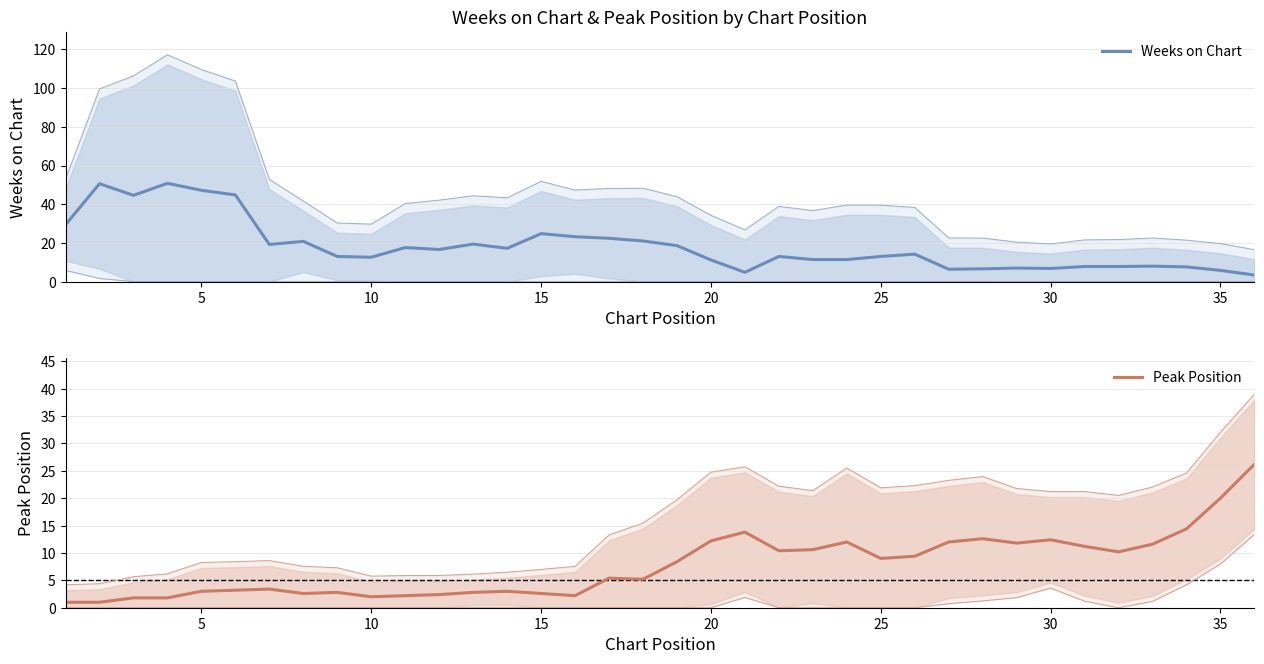

How many times do Peak Position and Weeks on Chart cross each other?

5